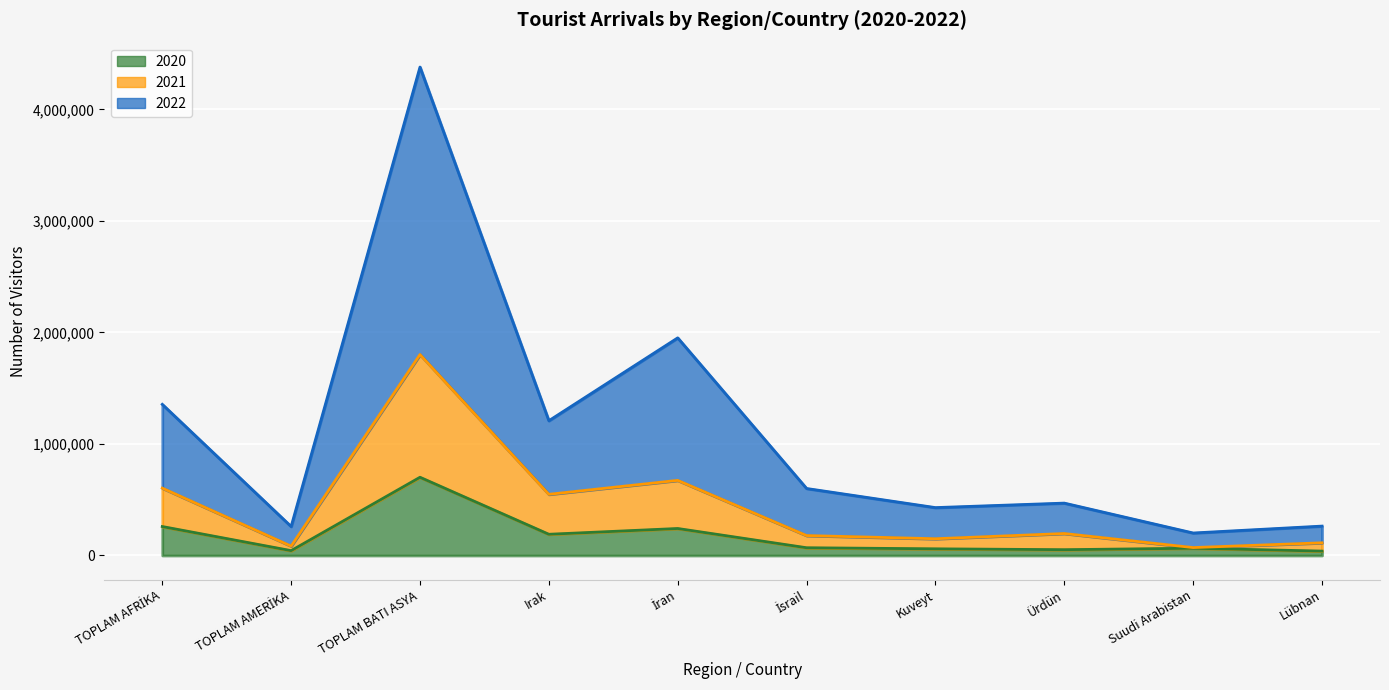

True or false: 2020 and 2021 intersect in this chart.

False